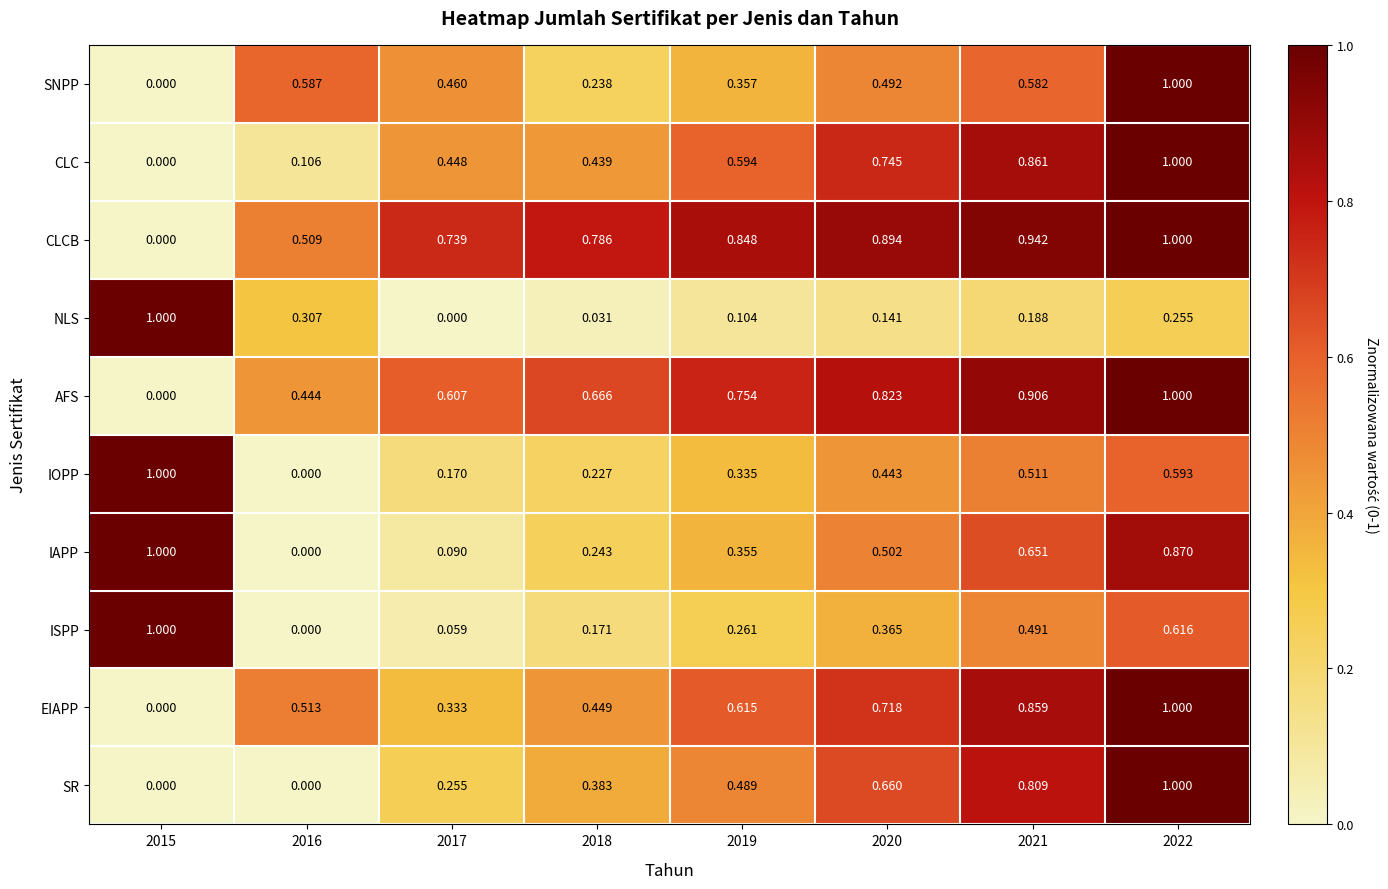

At which category is the sum across all series the highest?

2022